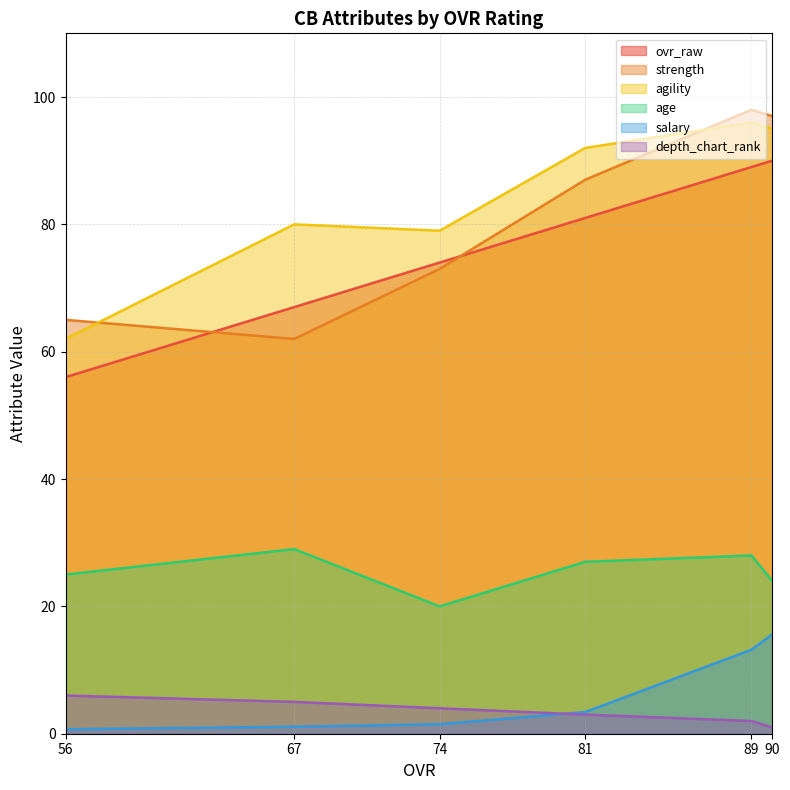

Count the age values in the range 24 to 28.

4